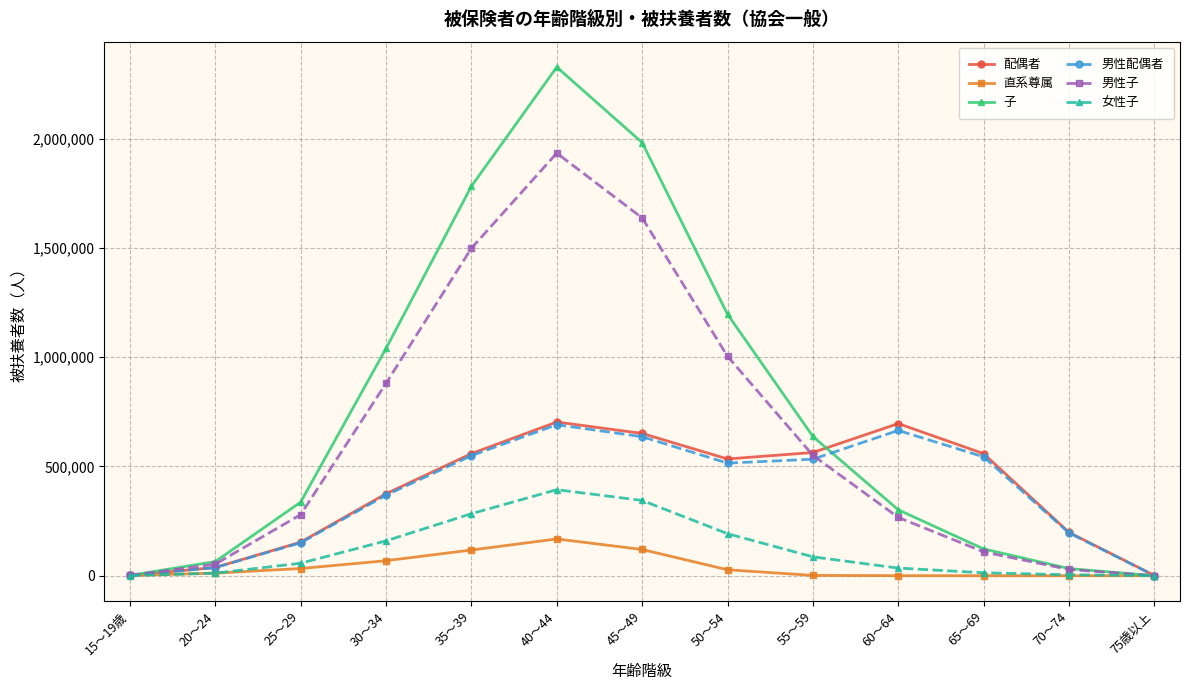

At which category is the sum across all series the highest?

40～44